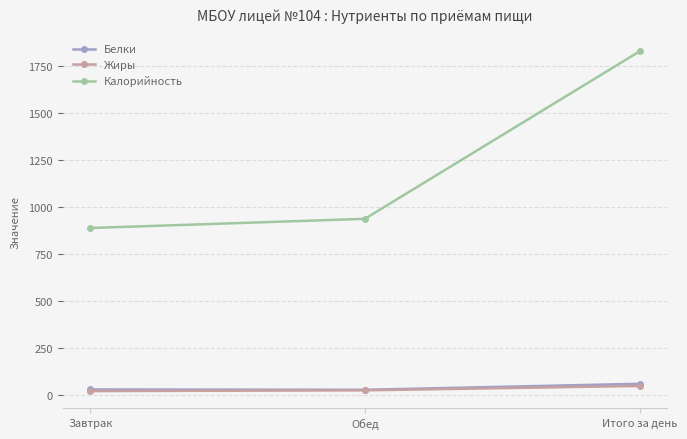

Which series has the largest range (max minus min)?

Калорийность